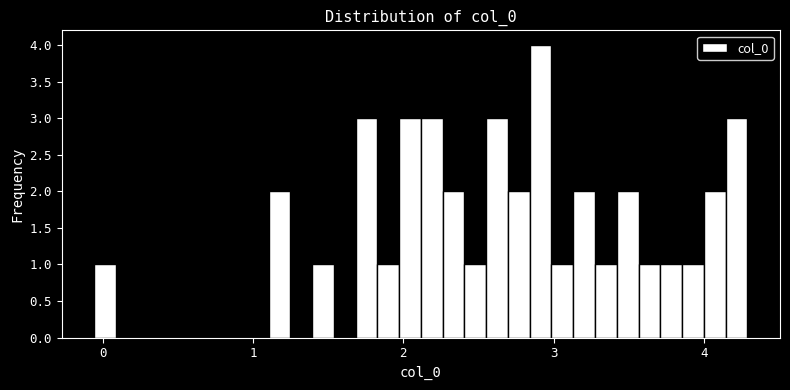

Around what value on the x-axis is the tallest bar? Give the approximate position of its centre, as read against the axis.

2.9